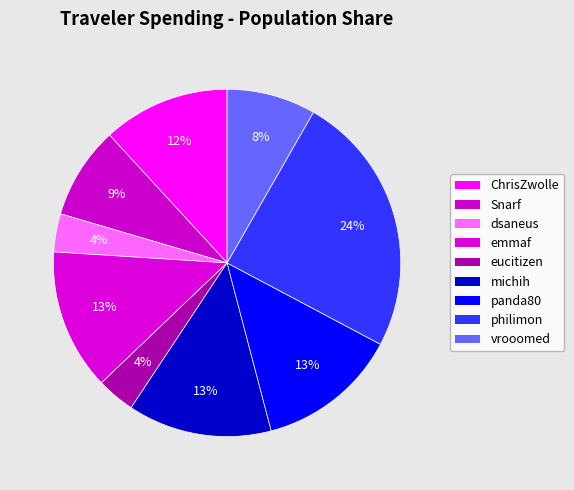

What portion of the pie excludes philimon?

75.5%